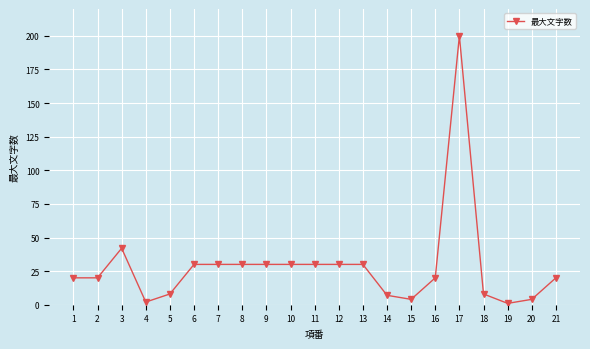

Reading left to right, extract all data points from this chart.

1=20	2=20	3=42	4=2	5=8	6=30	7=30	8=30	9=30	10=30	11=30	12=30	13=30	14=7	15=4	16=20	17=200	18=8	19=1	20=4	21=20